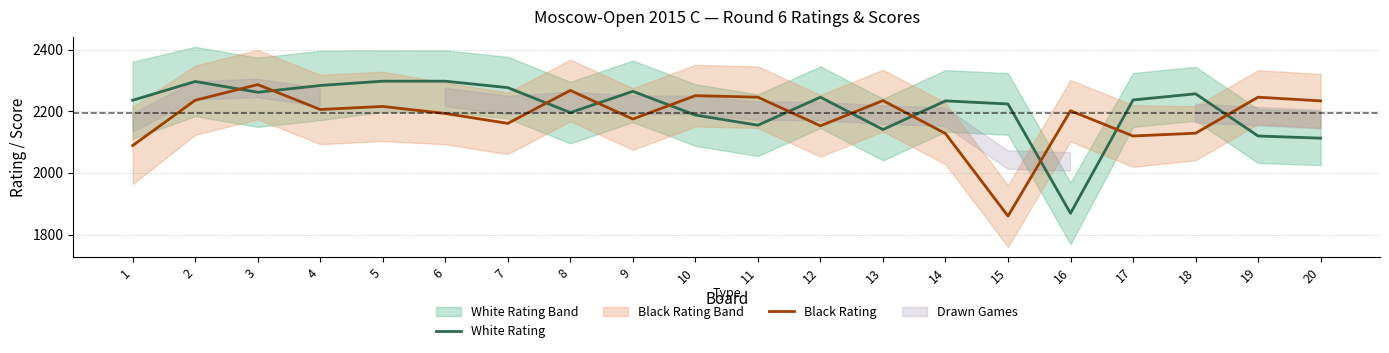

Rank the categories by White Rating value from highest to lowest.

5, 6, 2, 4, 7, 9, 3, 18, 12, 17, 1, 14, 15, 8, 10, 11, 13, 19, 20, 16